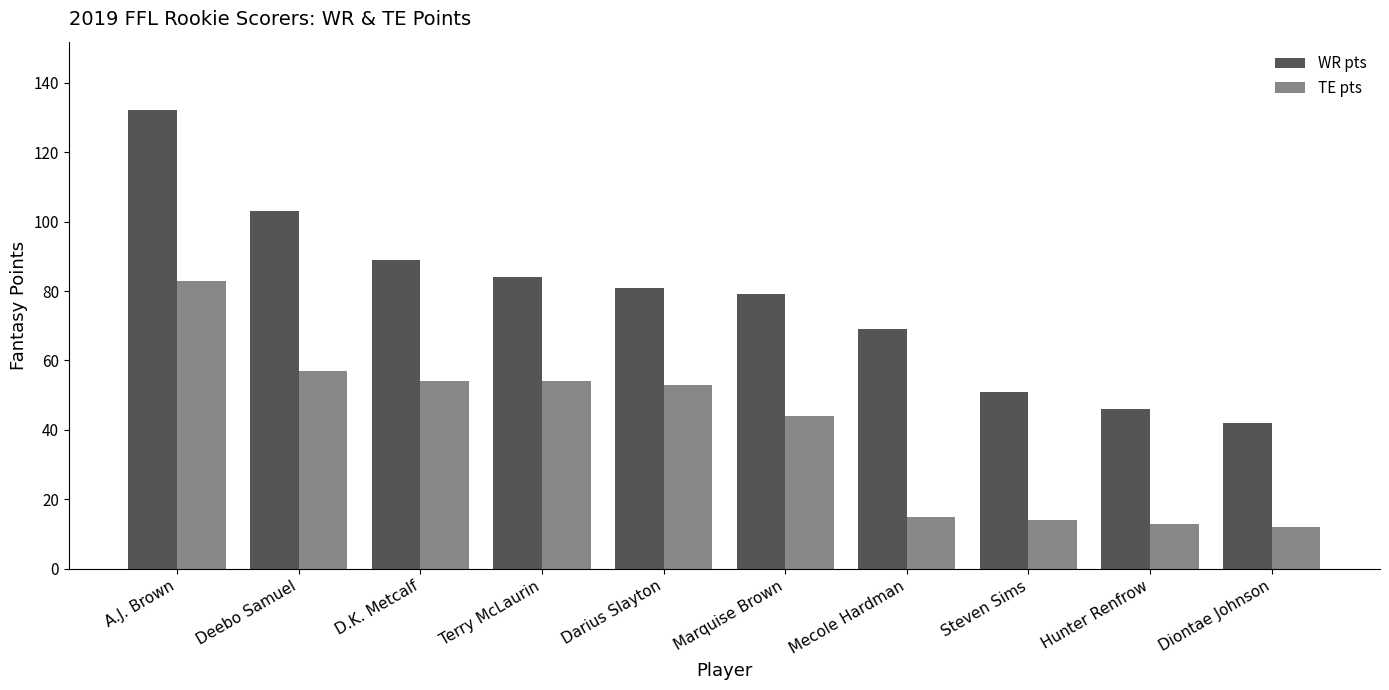

What is the total value across all series at A.J. Brown?

215